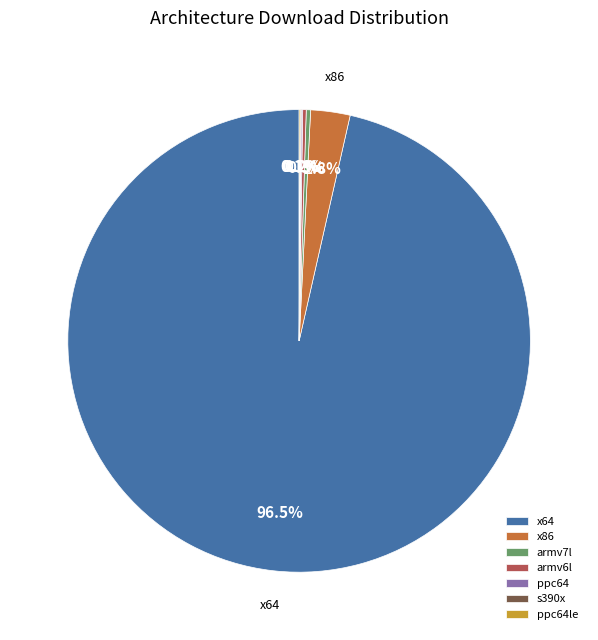

Do x64 and armv7l together represent more than half of the pie?

Yes